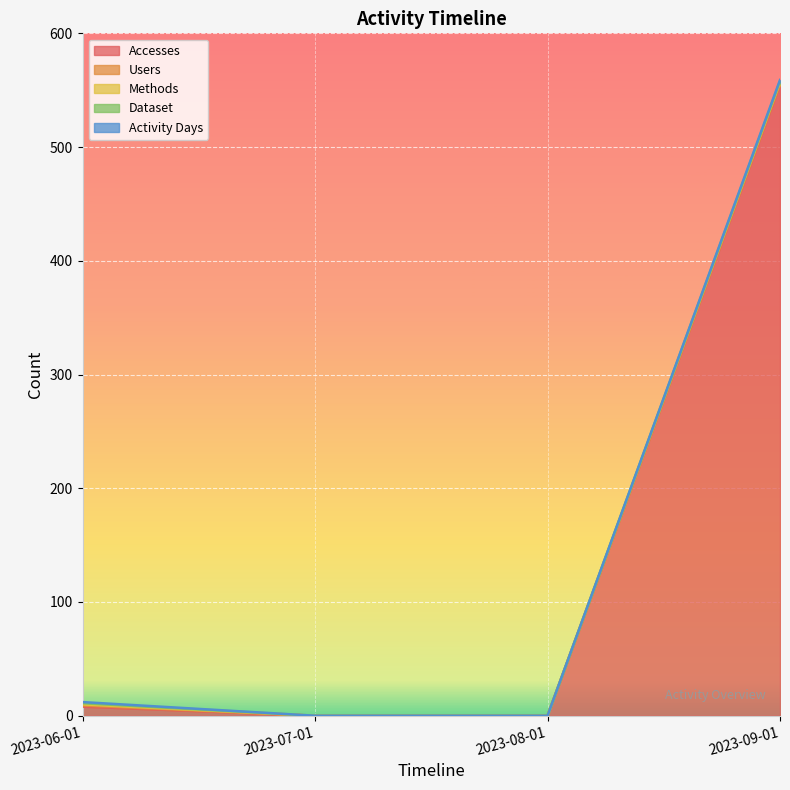

True or false: Users and Dataset cross at least once.

False